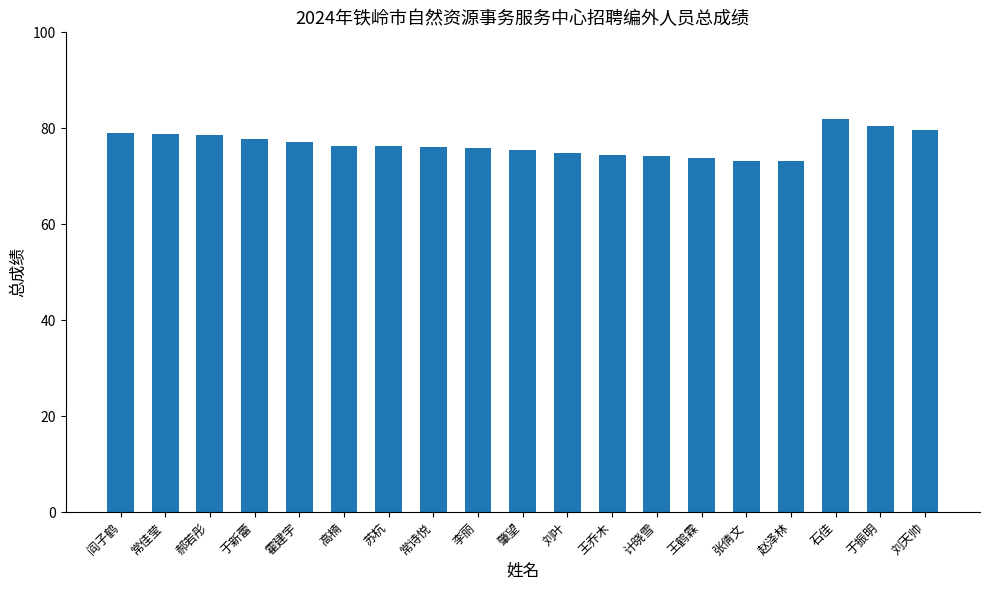

The chart shows a value of 54.1 at 常佳莹. True or false?

False